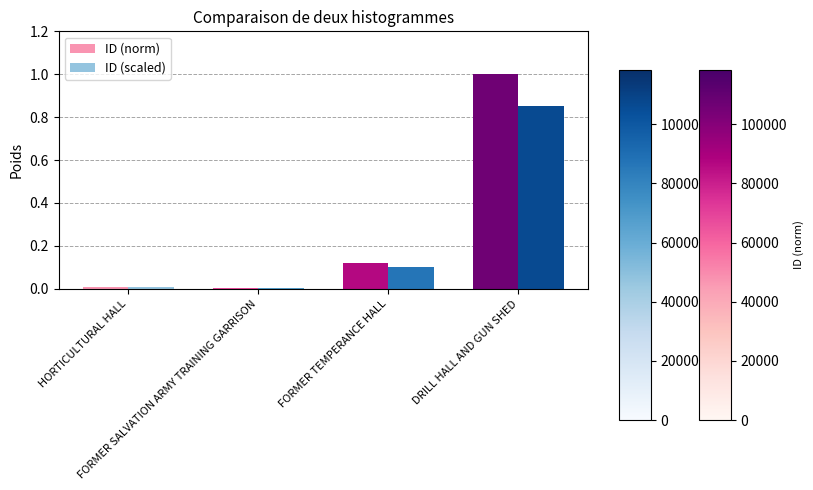

What is the maximum value for ID (norm)?

1.0